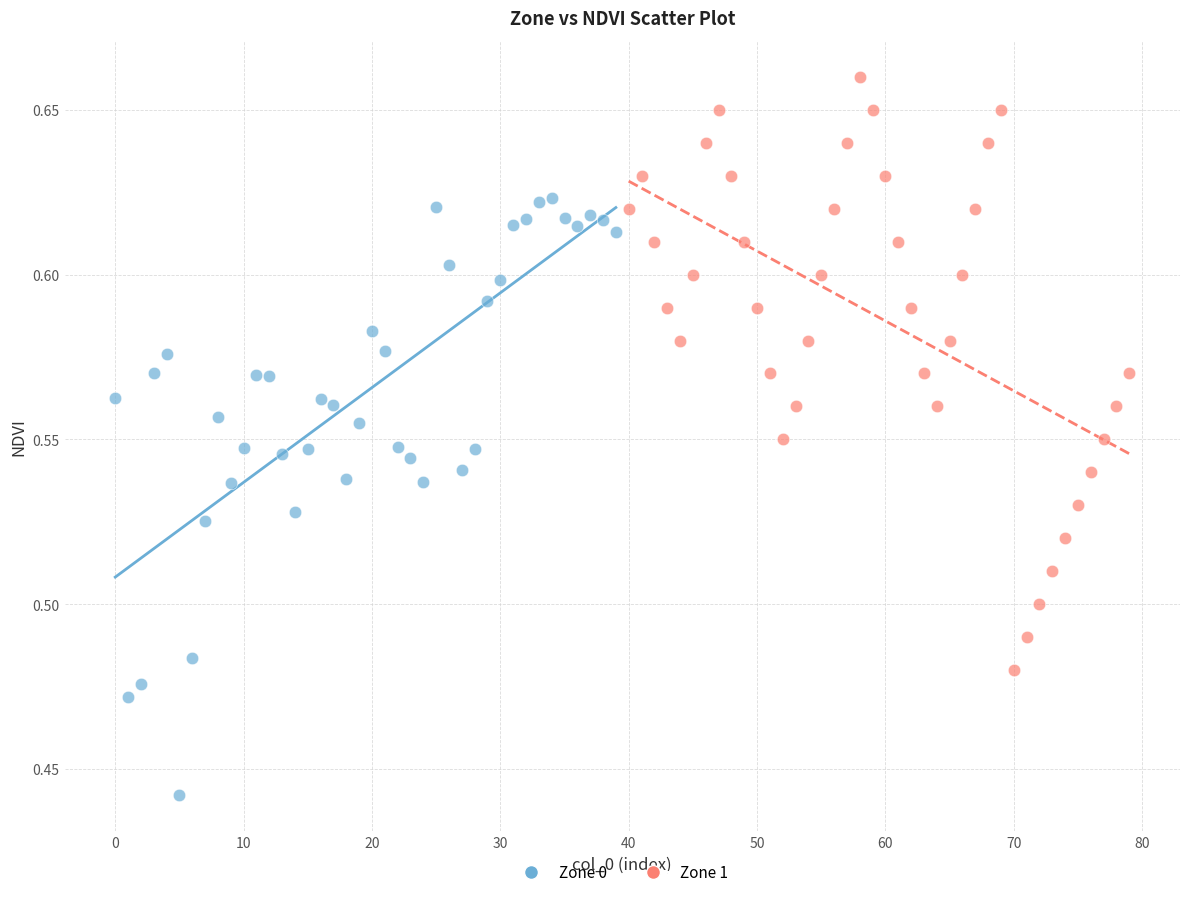

What are all the series names shown in the legend?

Zone 0, Zone 1